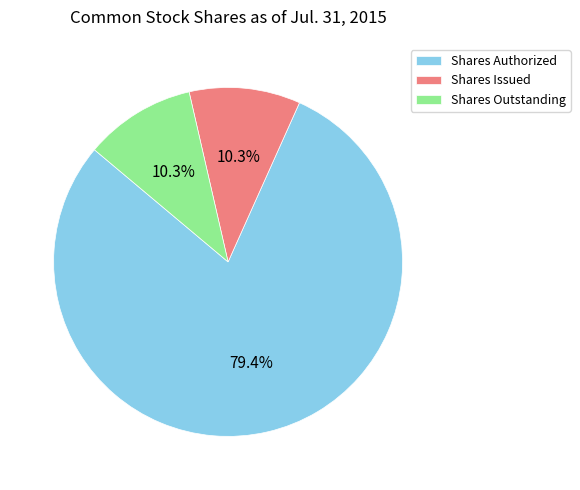

Which slice is the largest?

Shares Authorized